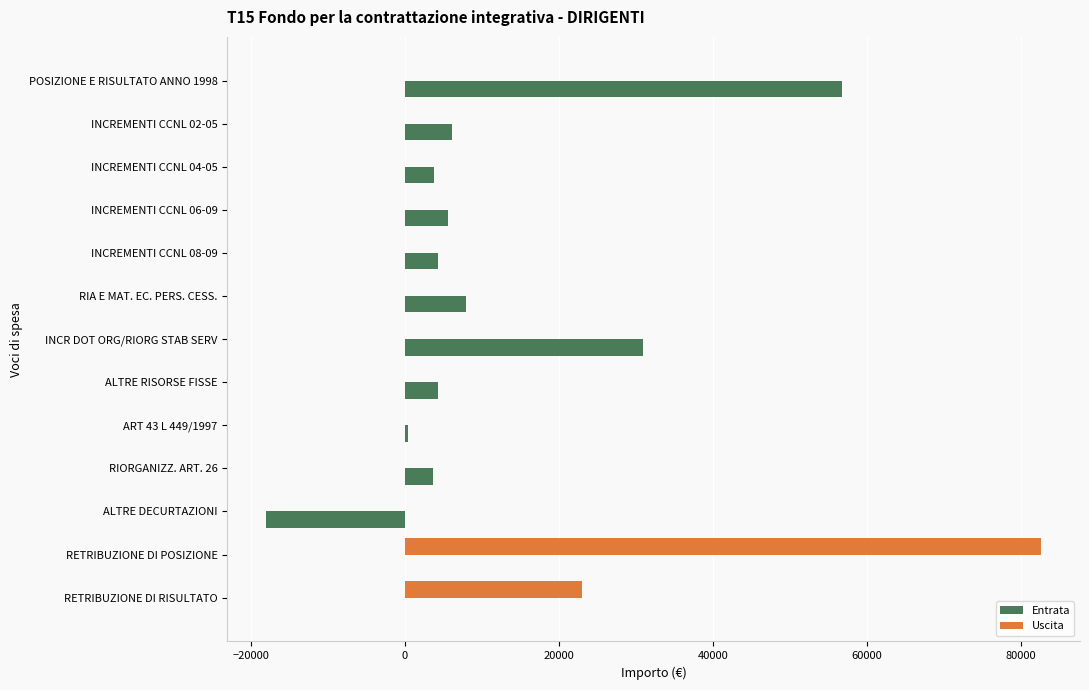

At which label is Uscita closest to 41295?

RETRIBUZIONE DI RISULTATO